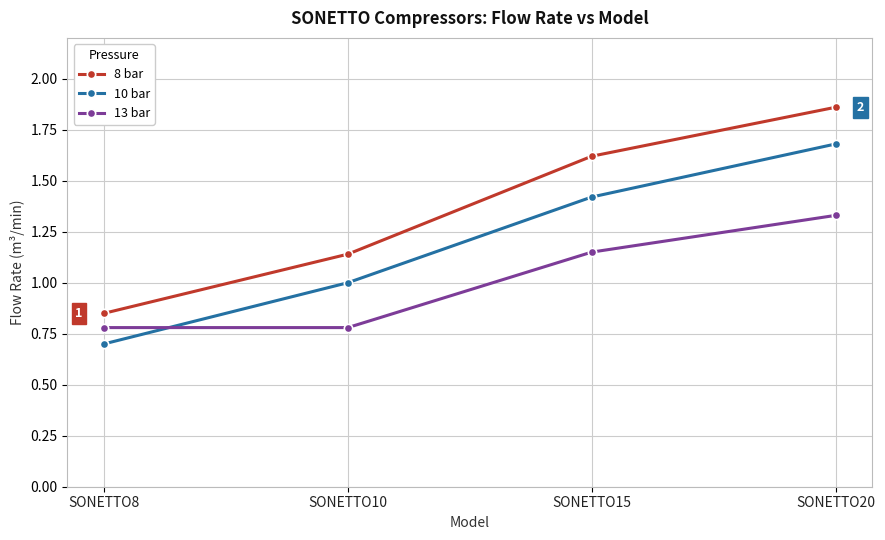

How many data points in 8 bar are above 1?

3